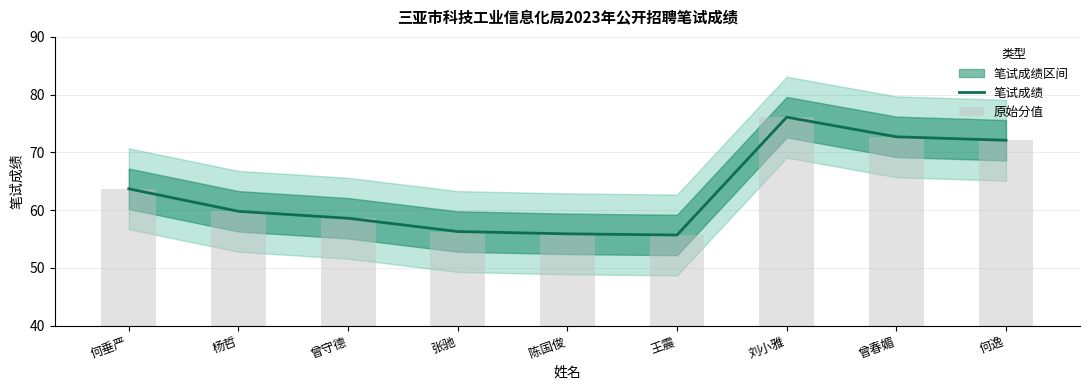

What is the value of the 原始分值 bar at the 1st from the left?

63.7